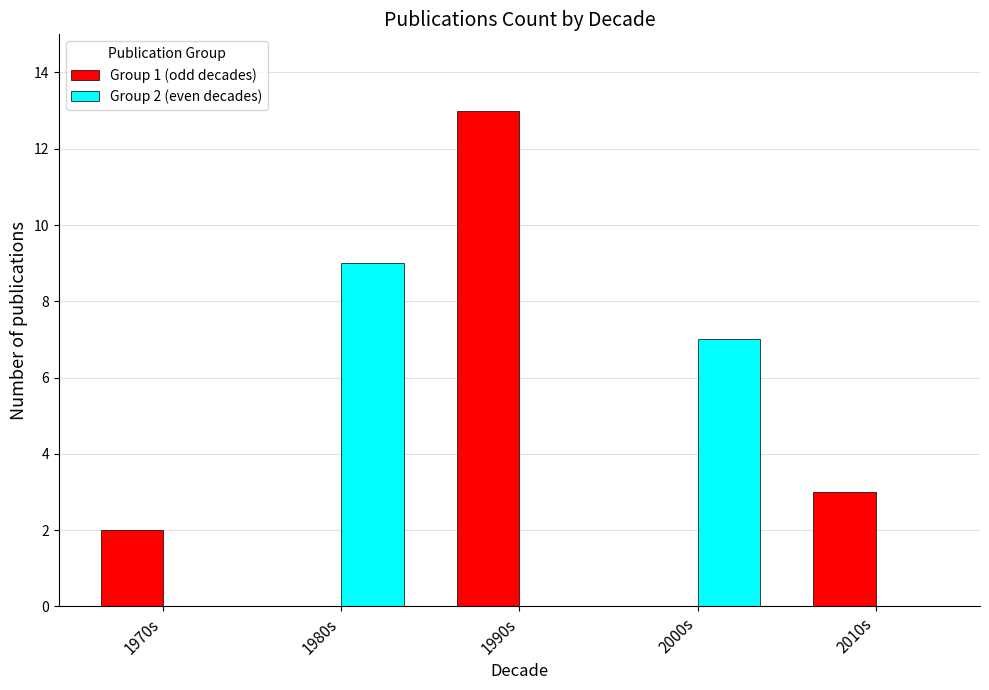

Where is Group 1 (odd decades) nearest to the value 6?

2010s